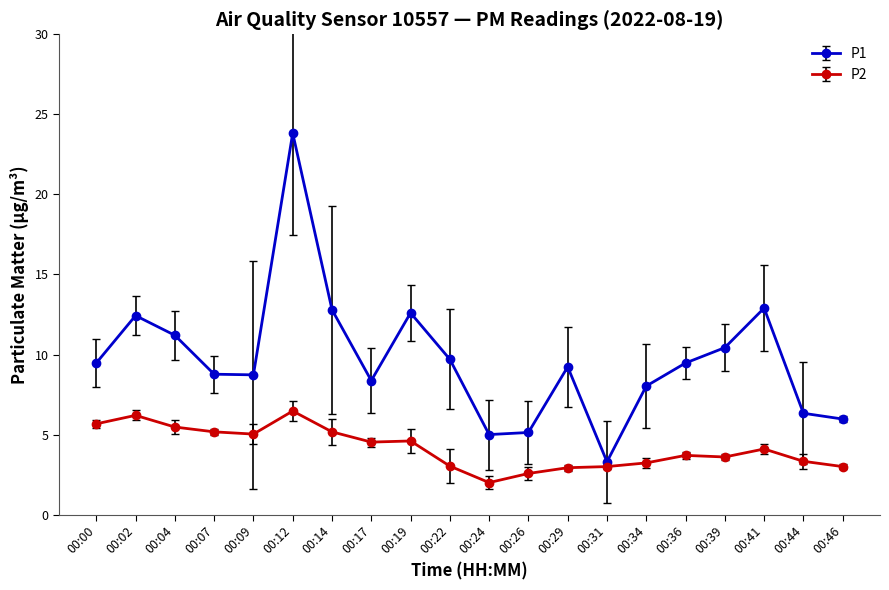

Rank the series by their maximum value, from highest to lowest.

P1, P2